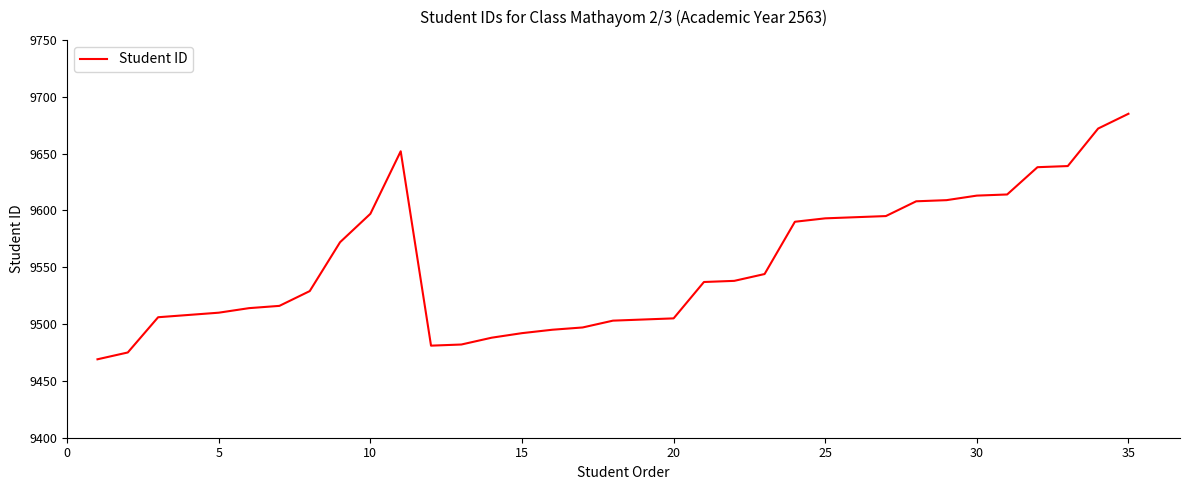

What is the greatest value displayed?

9685